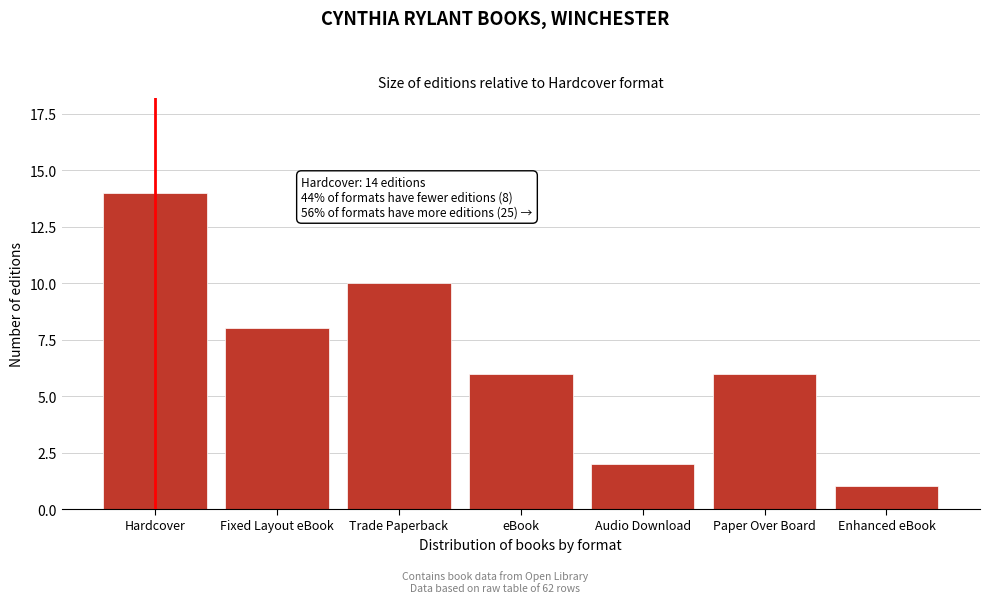

Reading right to left, what are all the values shown in this chart?

Enhanced eBook=1	Paper Over Board=6	Audio Download=2	eBook=6	Trade Paperback=10	Fixed Layout eBook=8	Hardcover=14